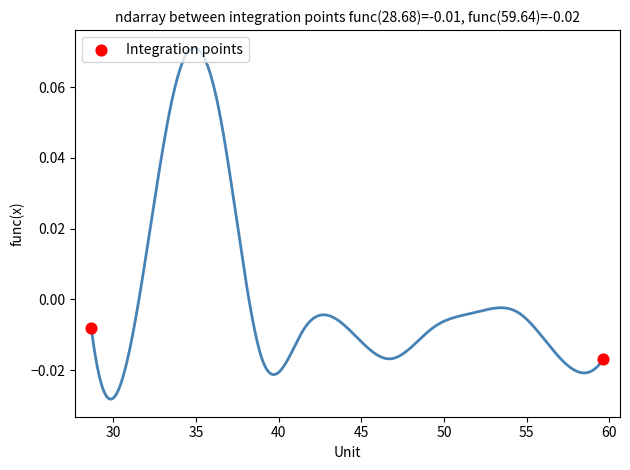

What is the range of X values (max minus min)?

31.0